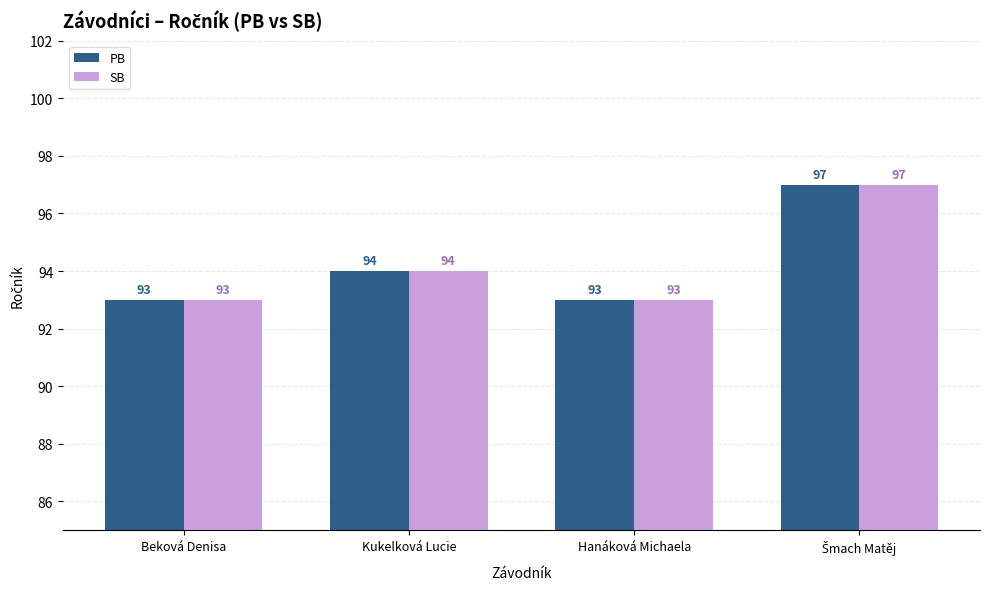

What is the greatest value displayed?

97